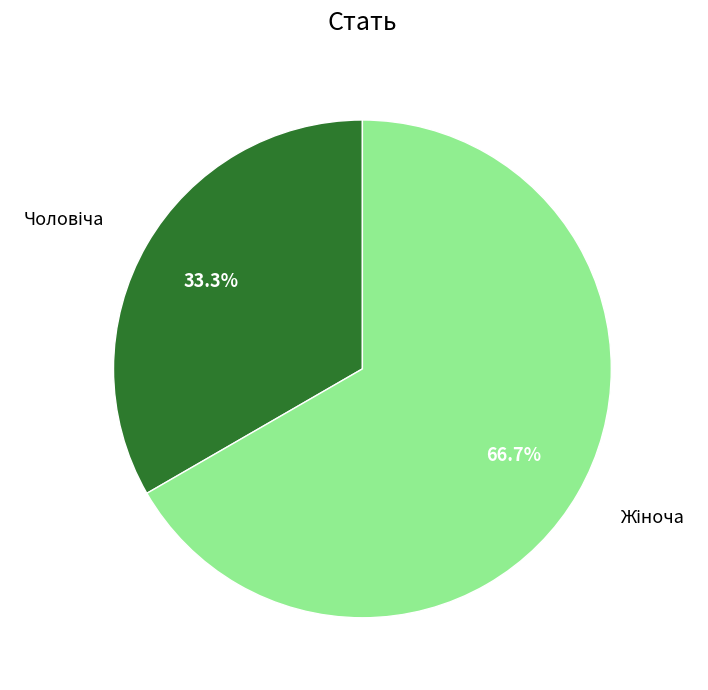

Is there a majority slice in this chart?

Yes